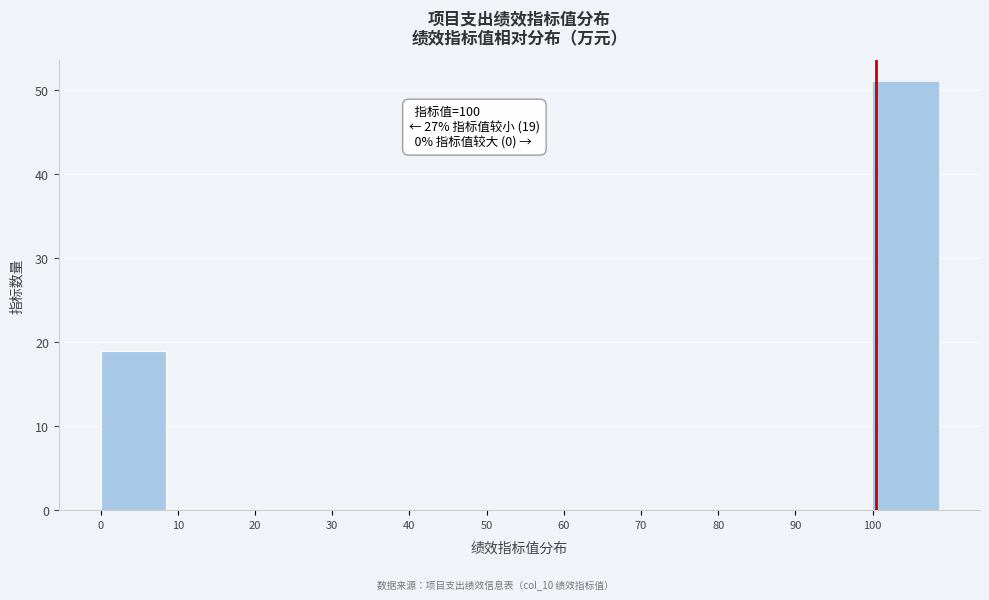

Which range on the x-axis has the tallest bar?

100 to 110